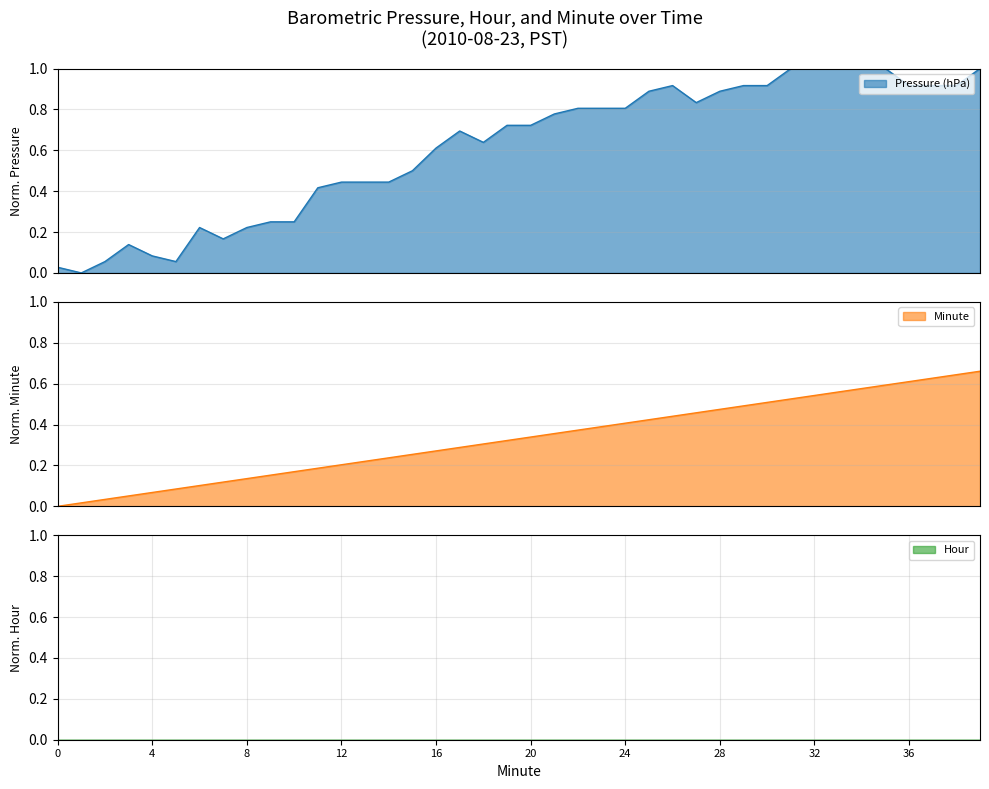

Which series has the largest range (max minus min)?

Pressure (hPa)